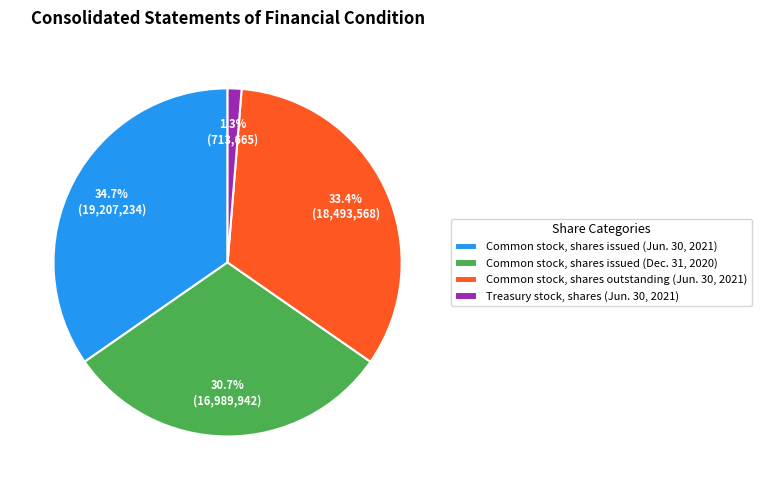

To the nearest percent, what is the difference between the Common stock, shares outstanding (Jun. 30, 2021) and Common stock, shares issued (Dec. 31, 2020) slice percentages?

3%